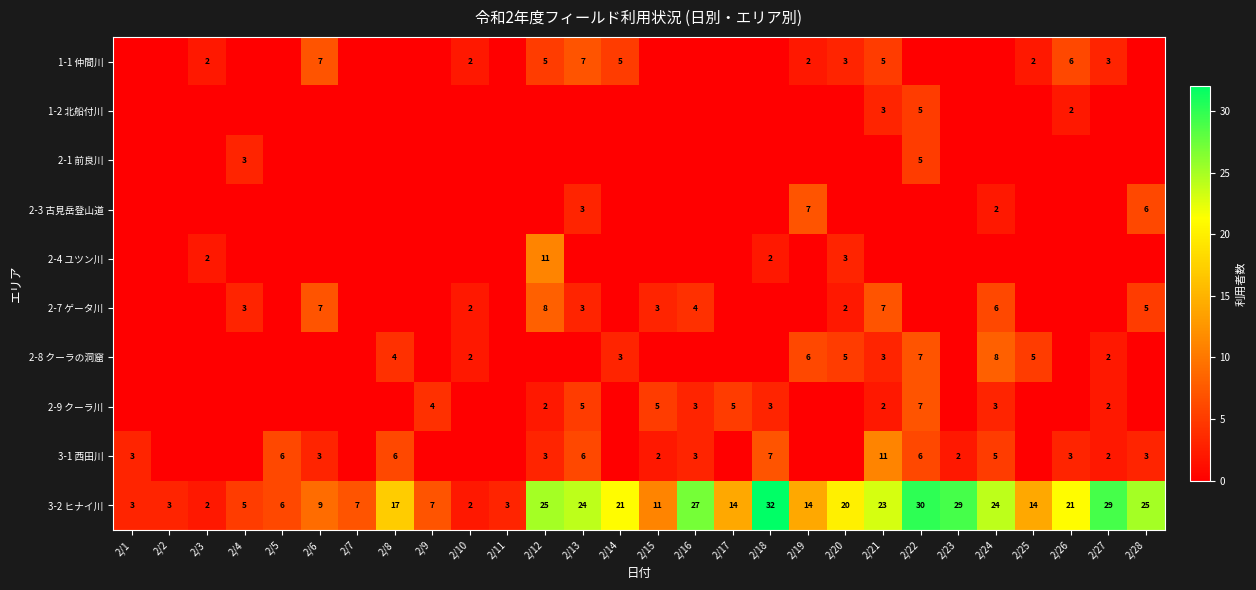

The value of 2-7 ゲータ川 at 2/13 is 3. True or false?

True